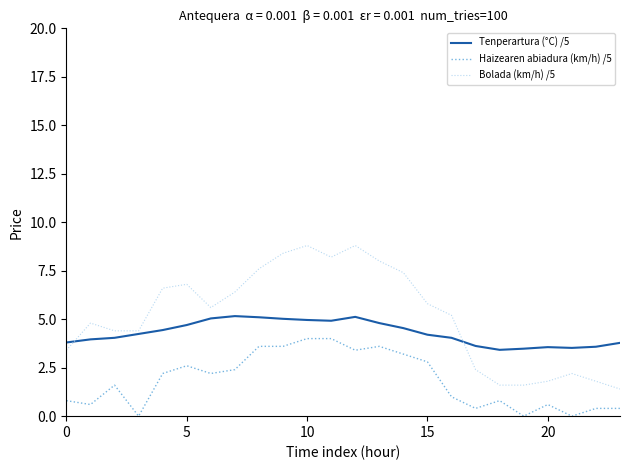

What is the greatest value displayed?

8.8